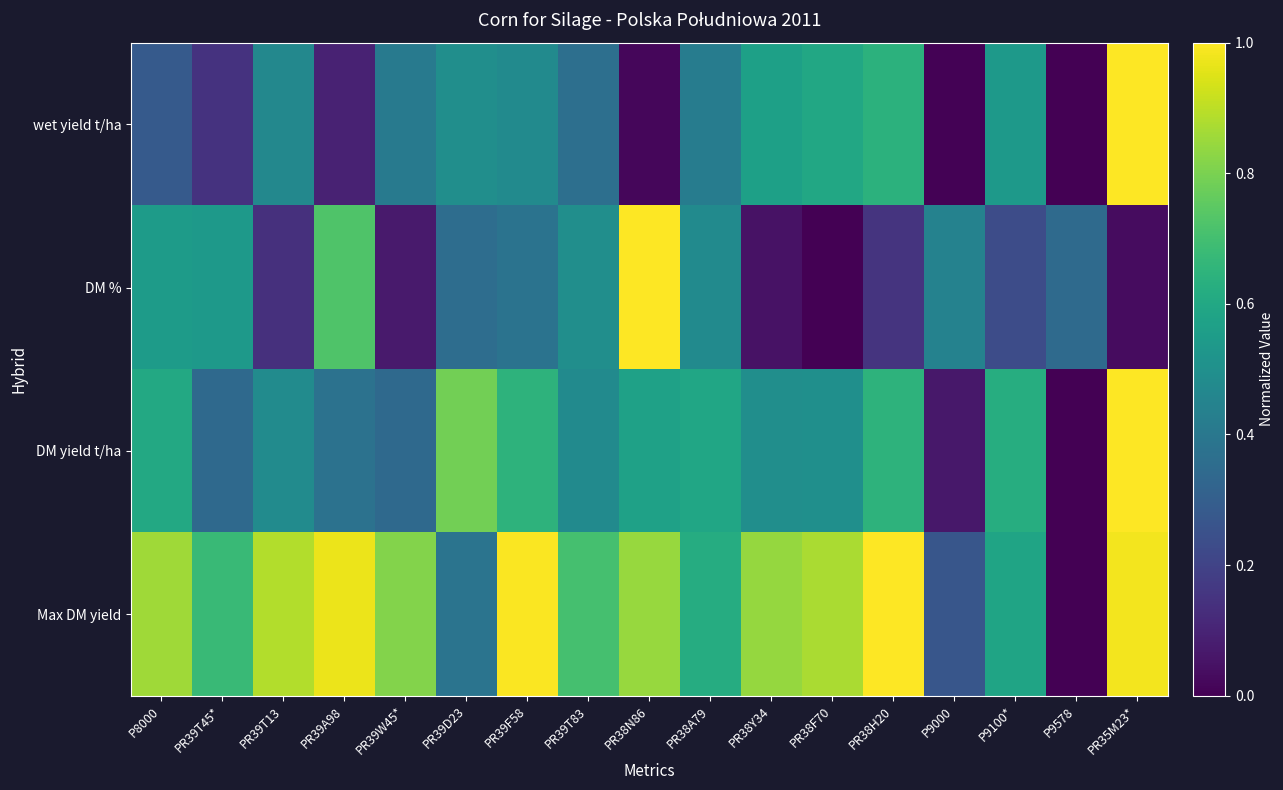

Reading left to right, transcribe all the data shown in this chart.

wet yield t/ha: P8000=0.3	PR39T45*=0.1	PR39T13=0.5	PR39A98=0.1	PR39W45*=0.4	PR39D23=0.5	PR39F58=0.5	PR39T83=0.4	PR38N86=0.0	PR38A79=0.4	PR38Y34=0.6	PR38F70=0.6	PR38H20=0.6	P9000=0.0	P9100*=0.5	P9578=0.0	PR35M23*=1.0
DM %: P8000=0.5	PR39T45*=0.5	PR39T13=0.1	PR39A98=0.7	PR39W45*=0.1	PR39D23=0.4	PR39F58=0.4	PR39T83=0.5	PR38N86=1.0	PR38A79=0.5	PR38Y34=0.1	PR38F70=0.0	PR38H20=0.1	P9000=0.4	P9100*=0.2	P9578=0.3	PR35M23*=0.0
DM yield t/ha: P8000=0.6	PR39T45*=0.3	PR39T13=0.5	PR39A98=0.4	PR39W45*=0.3	PR39D23=0.8	PR39F58=0.6	PR39T83=0.5	PR38N86=0.6	PR38A79=0.6	PR38Y34=0.5	PR38F70=0.5	PR38H20=0.6	P9000=0.1	P9100*=0.6	P9578=0.0	PR35M23*=1.0
Max DM yield: P8000=0.9	PR39T45*=0.7	PR39T13=0.9	PR39A98=1.0	PR39W45*=0.8	PR39D23=0.4	PR39F58=1.0	PR39T83=0.7	PR38N86=0.8	PR38A79=0.6	PR38Y34=0.8	PR38F70=0.9	PR38H20=1.0	P9000=0.3	P9100*=0.6	P9578=0.0	PR35M23*=1.0